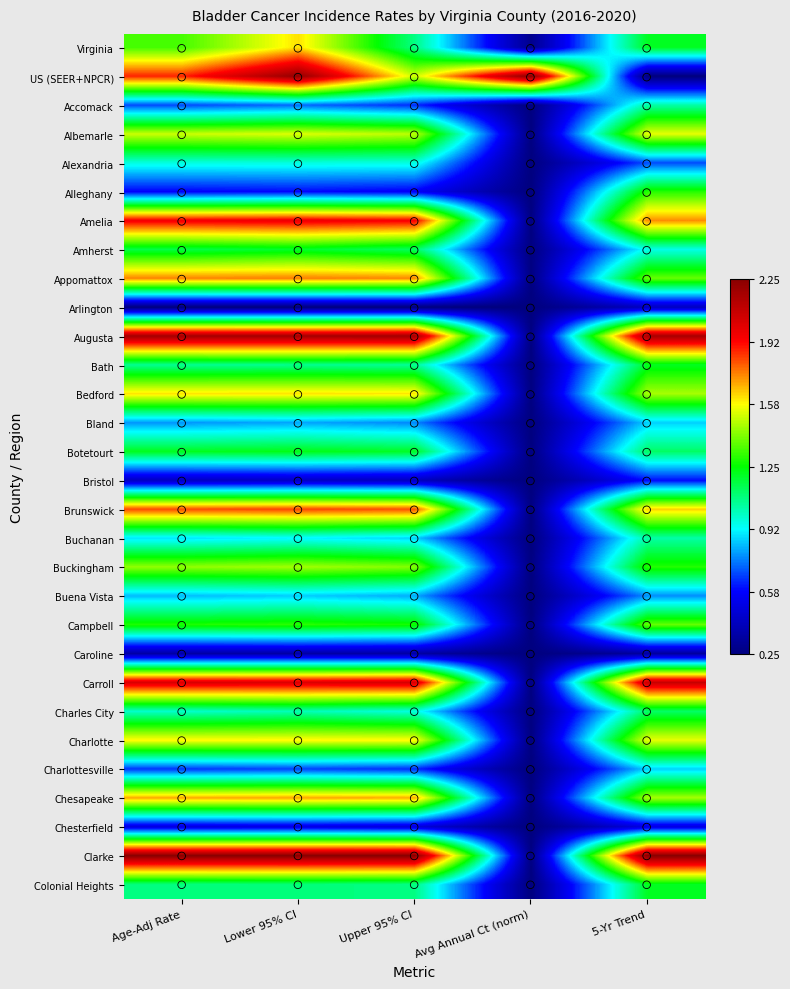

At which category does the chart reach its minimum across all series?

5-Yr Trend